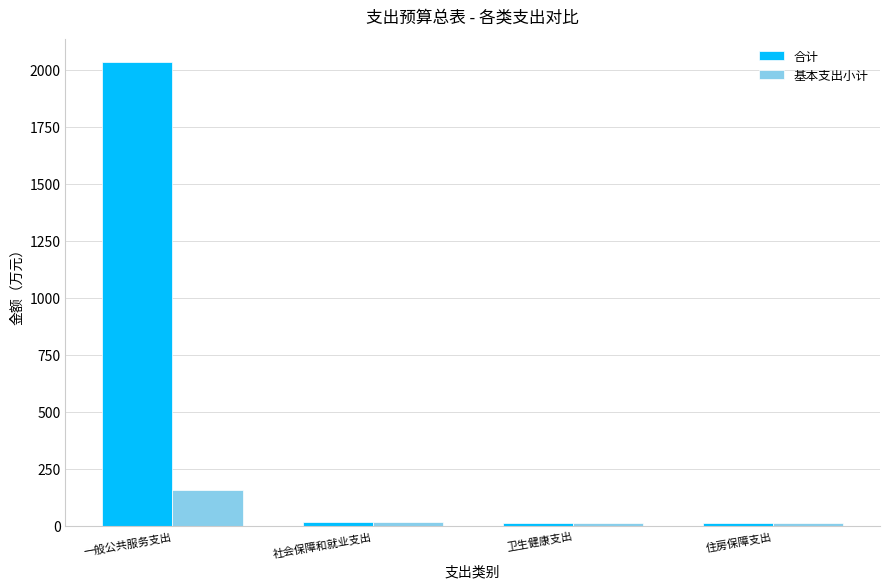

At which label does 基本支出小计 reach its peak?

一般公共服务支出